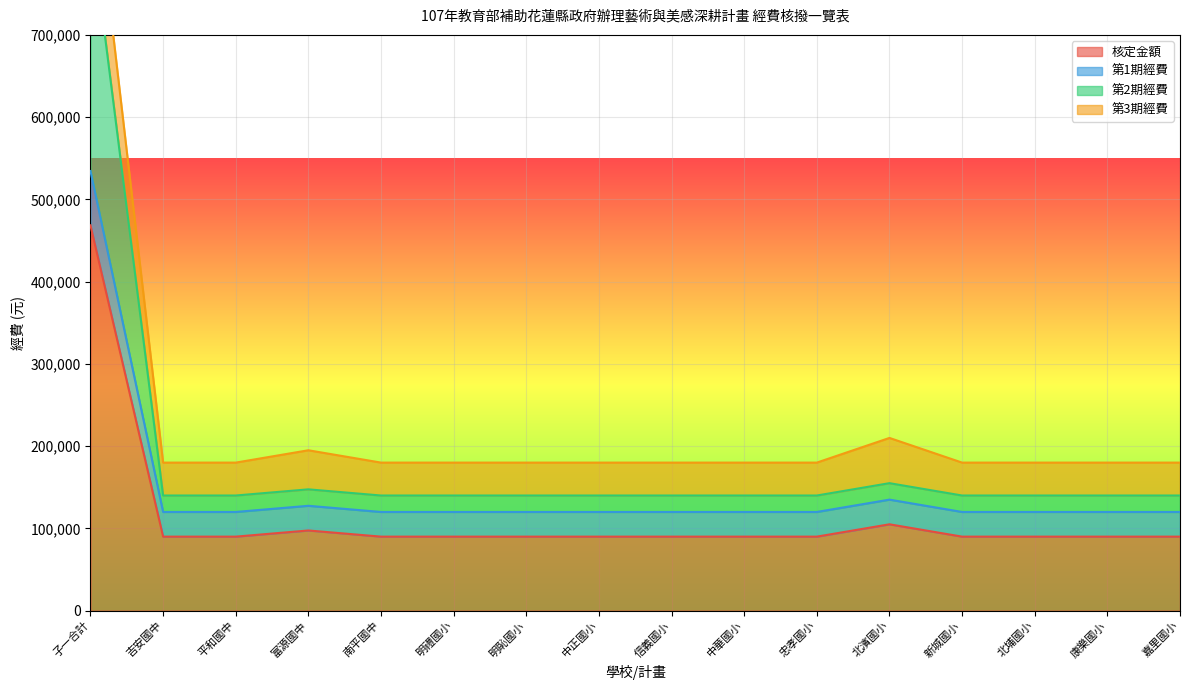

Which category has the lowest value in the 核定金額 series?

吉安國中